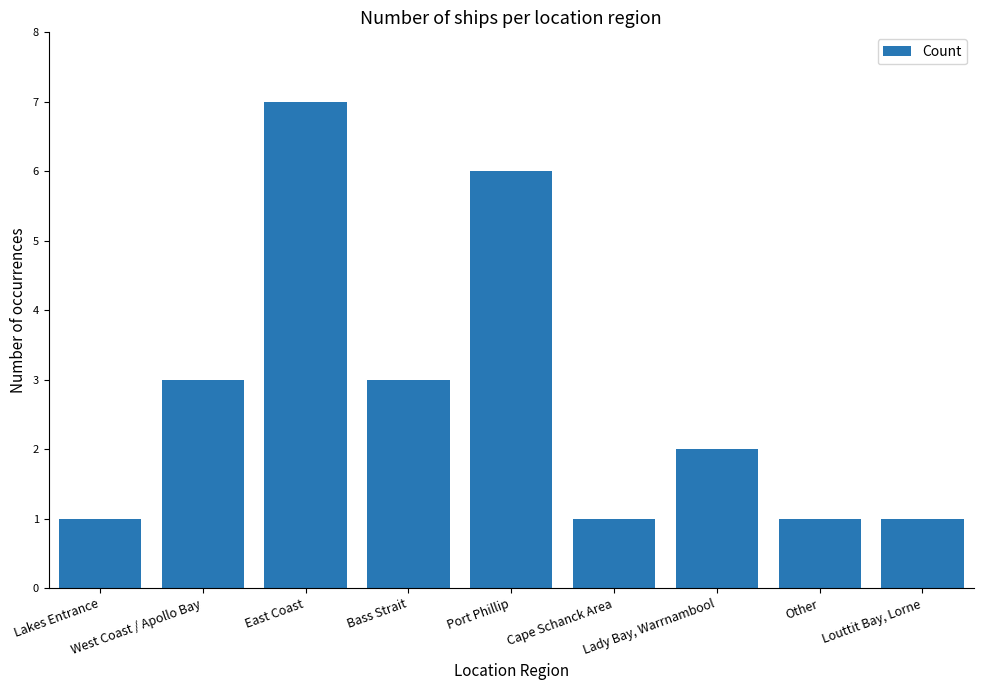

What is the value of the 8th bar from the left?

1